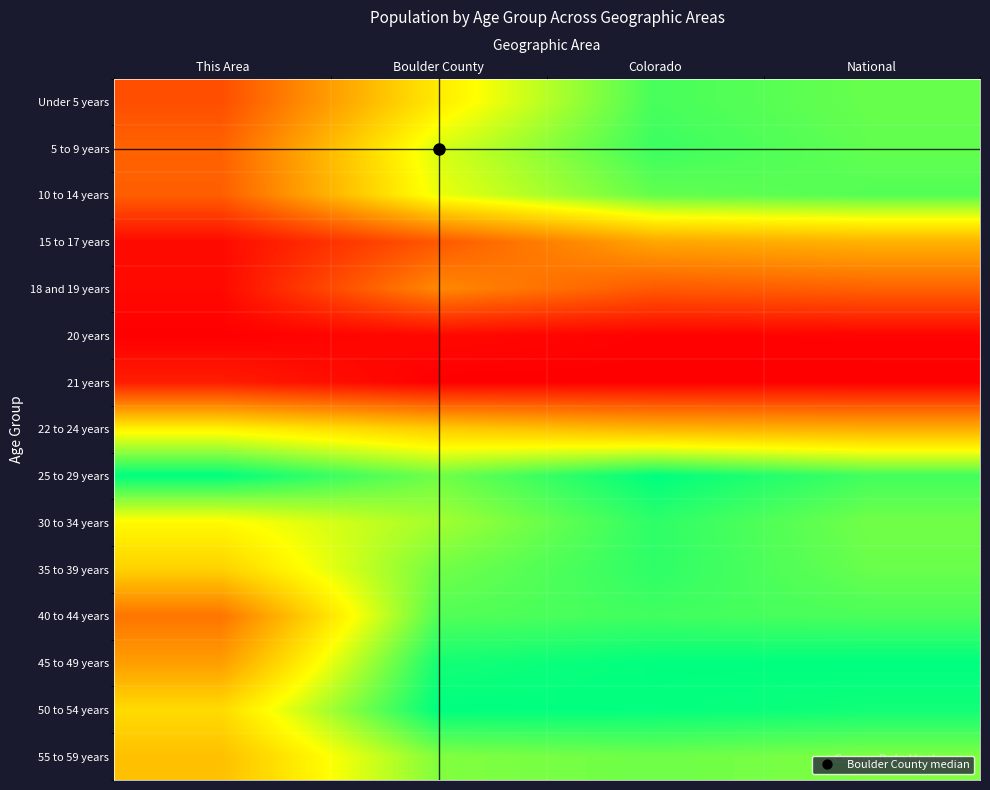

Which series has the largest range (max minus min)?

Under 5 years